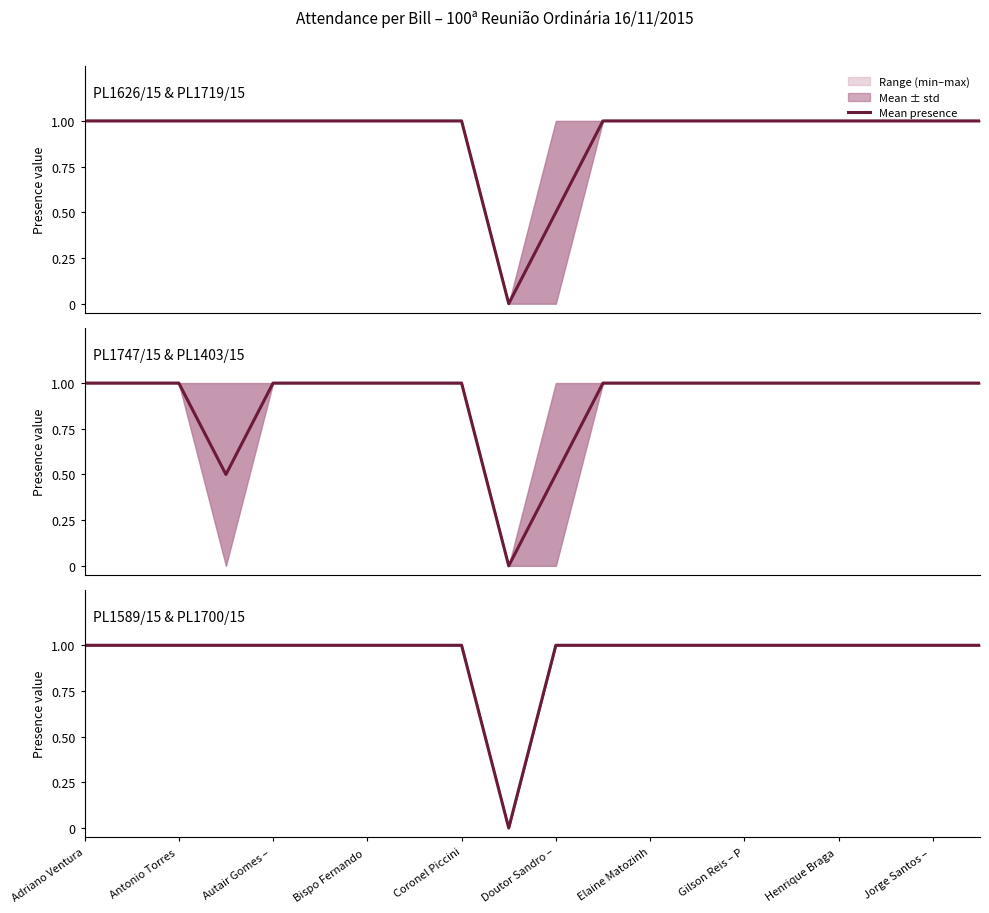

What is the difference between the maximum and minimum values?

1